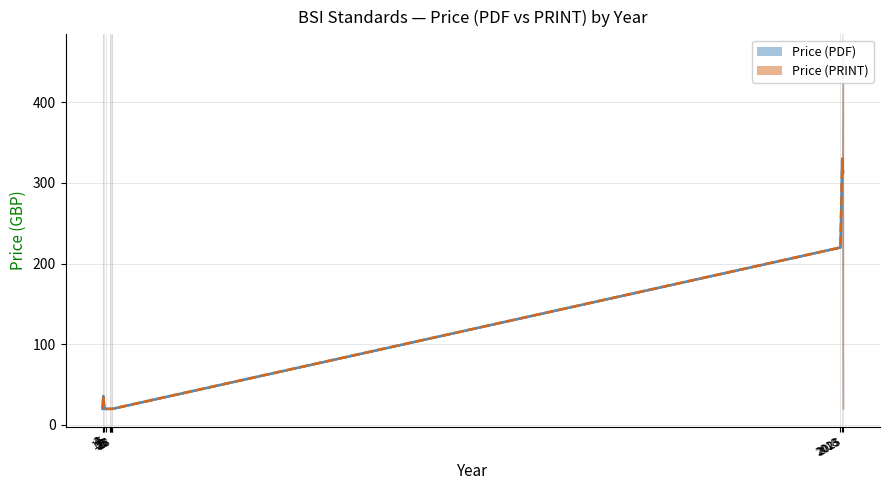

What is the total value across all series at 7?

316